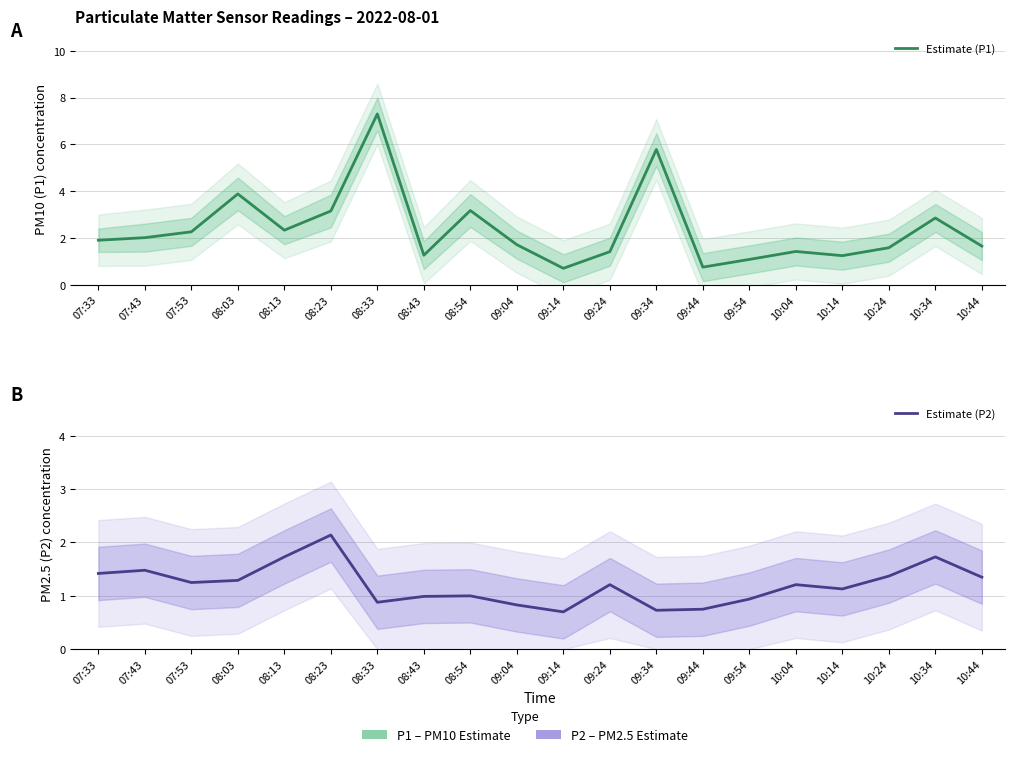

List the labels in order of Estimate (P2) value, largest first.

08:23, 08:13, 10:34, 07:43, 07:33, 10:24, 10:44, 08:03, 07:53, 09:24, 10:04, 10:14, 08:54, 08:43, 09:54, 08:33, 09:04, 09:44, 09:34, 09:14